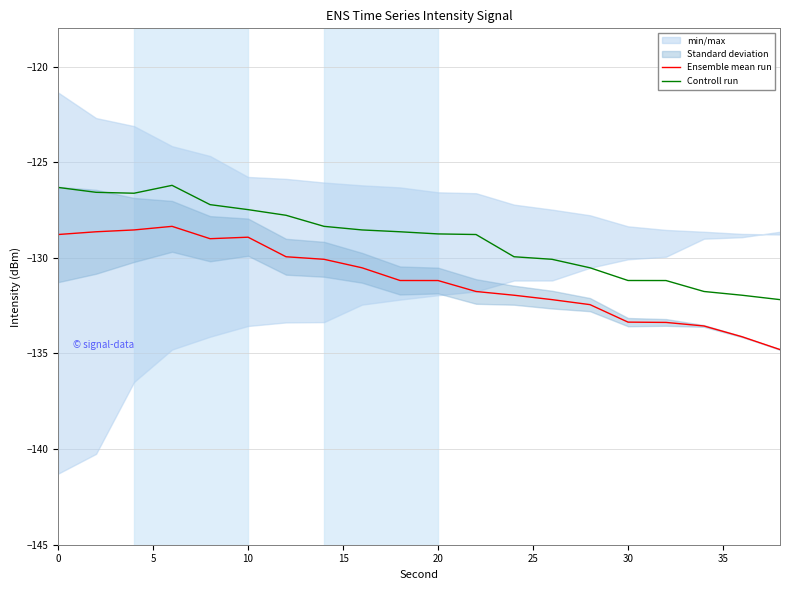

How many values in the Ensemble mean run series are below -131?

11